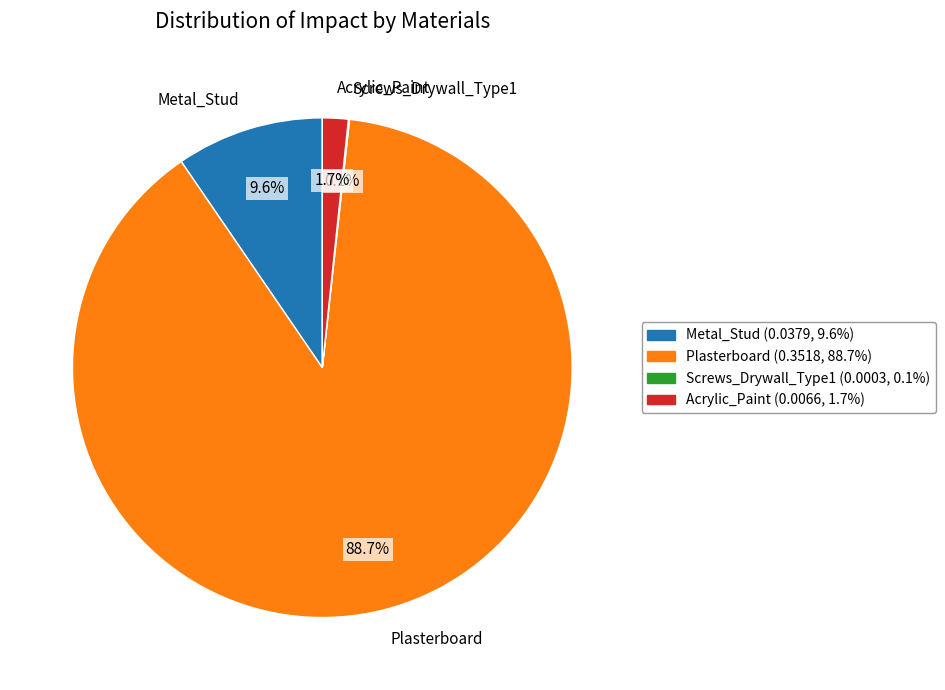

What is the largest slice in the pie chart?

Plasterboard